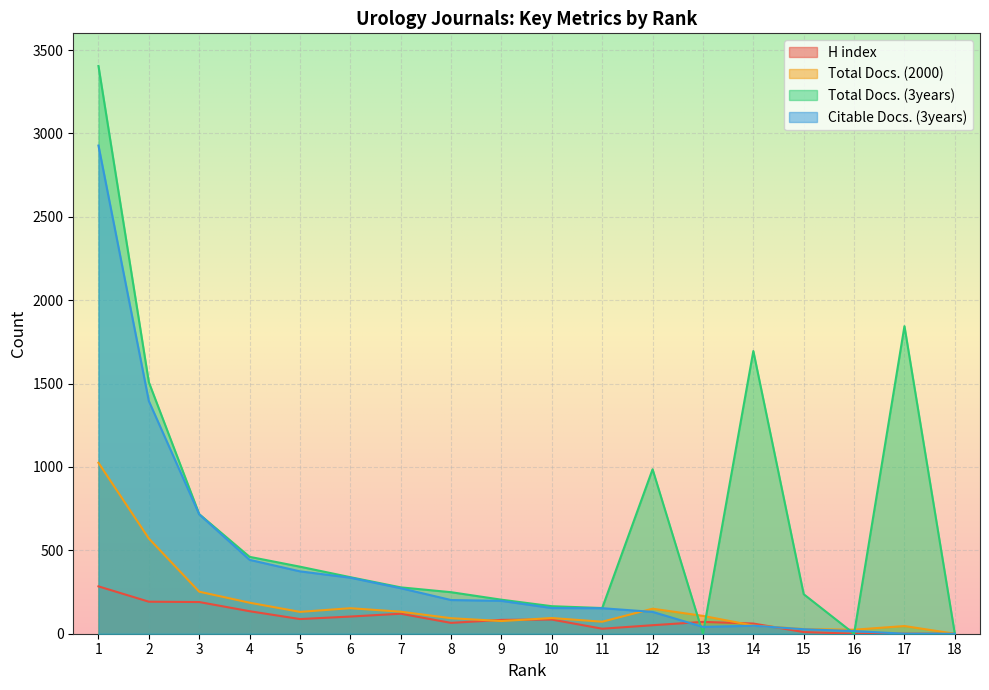

At 3, list the series in order from largest to smallest.

Total Docs. (3years), Citable Docs. (3years), Total Docs. (2000), H index